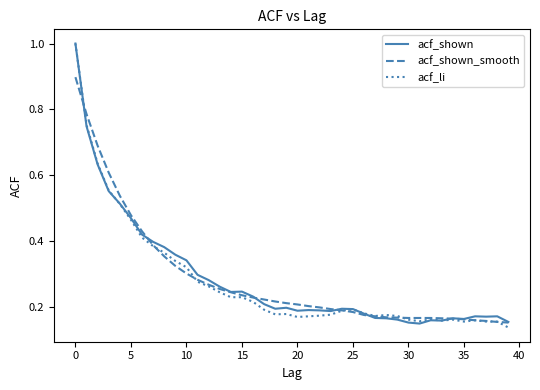

What is the maximum value shown in the chart?

1.0